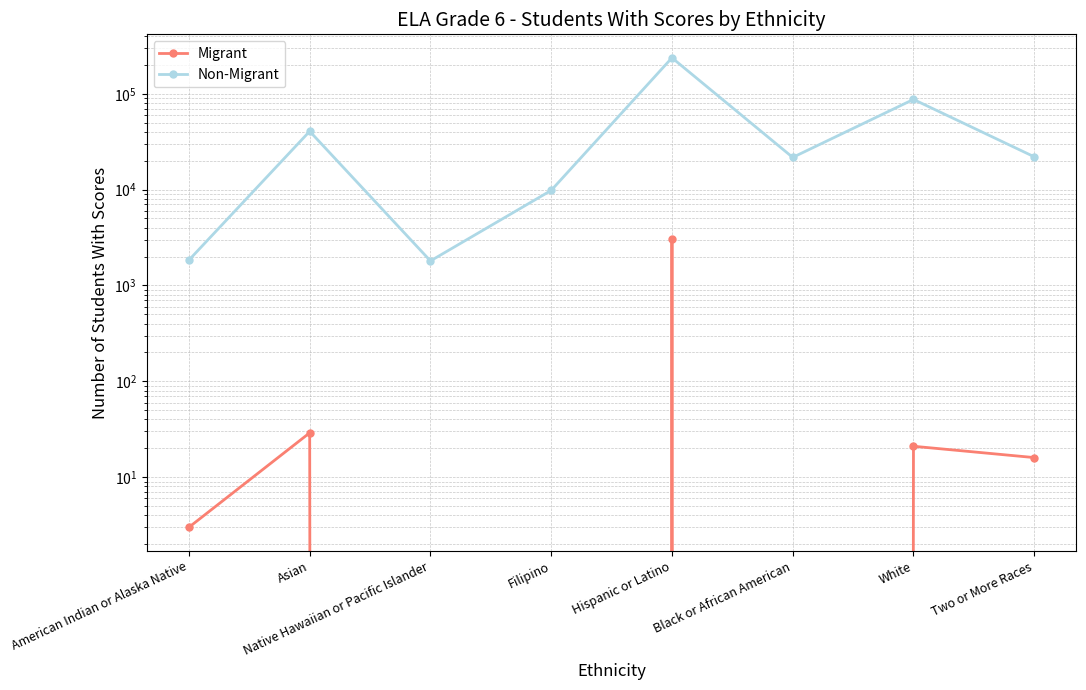

What is the difference between the highest and lowest values at Hispanic or Latino?

234248